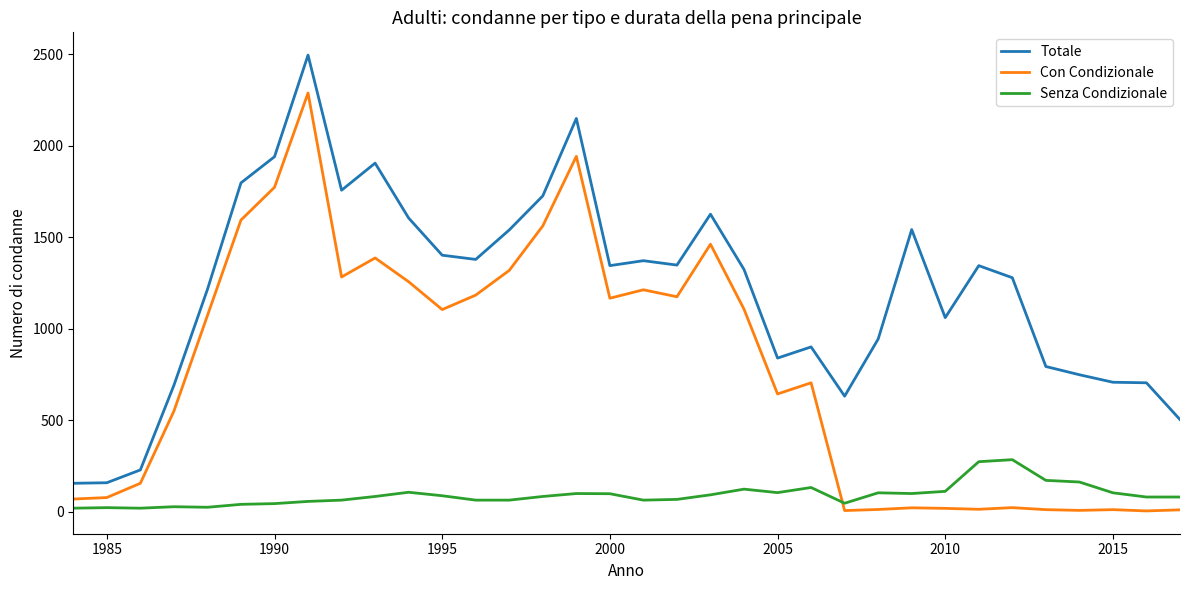

True or false: Con Condizionale and Totale intersect in this chart.

False